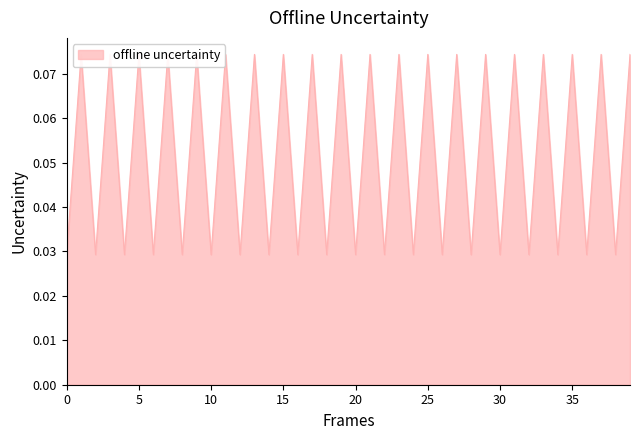

The chart shows a value of 0.0 at 24. True or false?

False